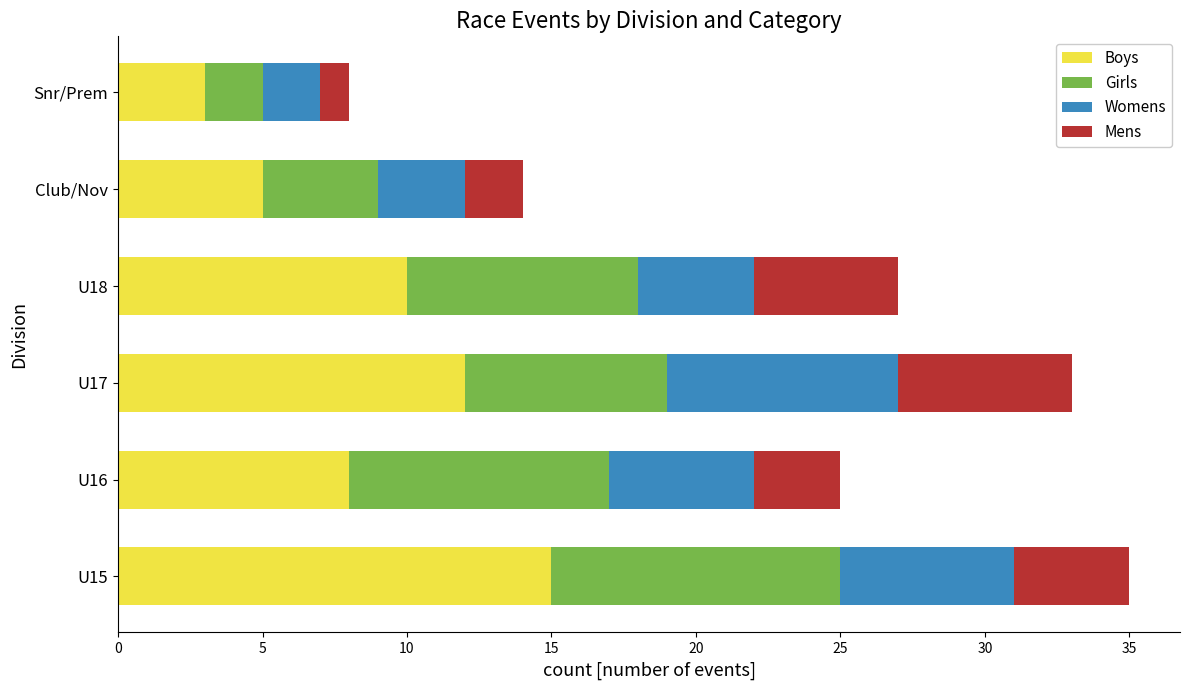

What is the difference between the Boys values at U16 and Snr/Prem?

5